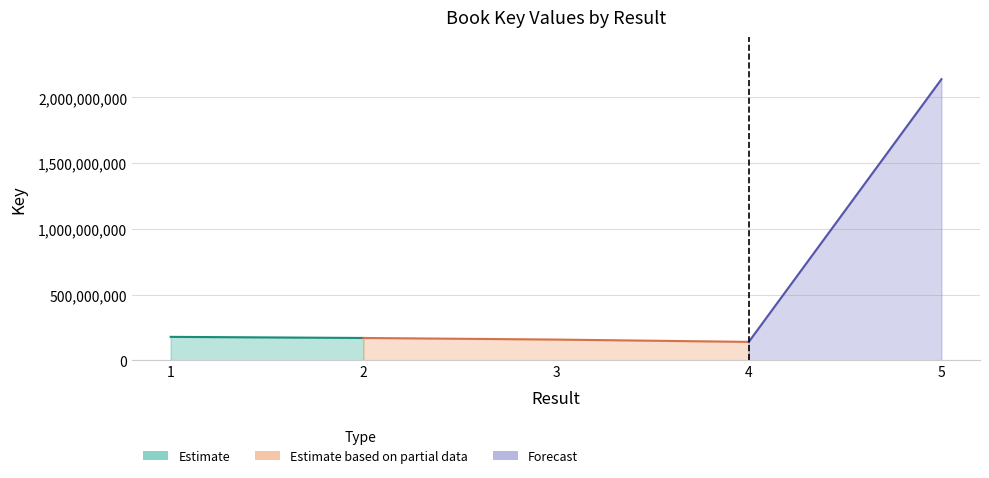

Reading left to right, what are all the values shown in this chart?

1=178376345	2=169928707	3=157758880	4=140120463	5=2138774857